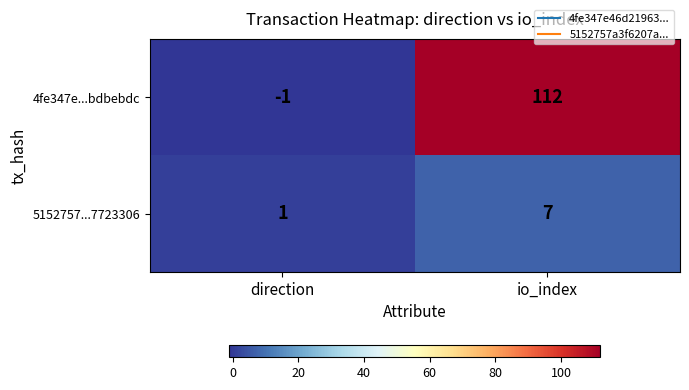

Which series has the largest total across all categories?

4fe347e...bdbebdc